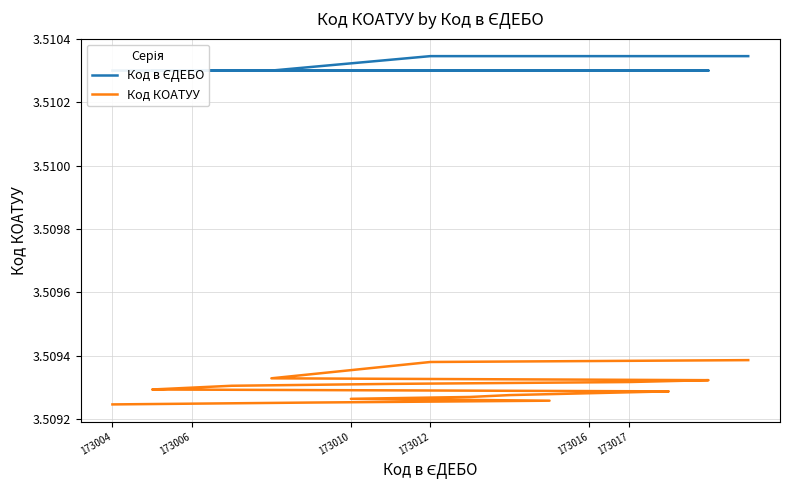

True or false: Код в ЄДЕБО and Код КОАТУУ intersect in this chart.

False